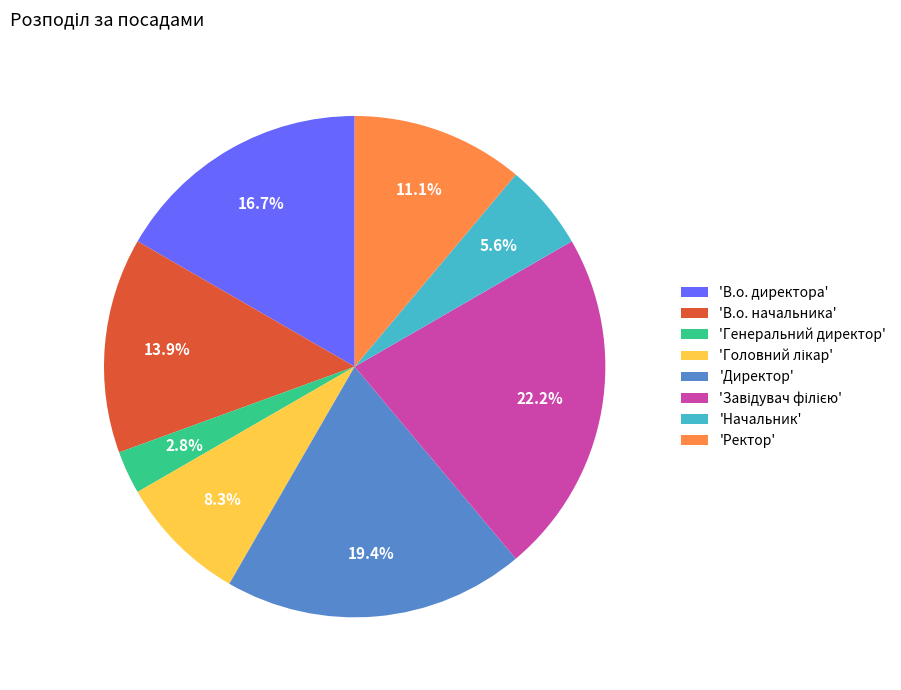

Does any single category account for the majority?

No